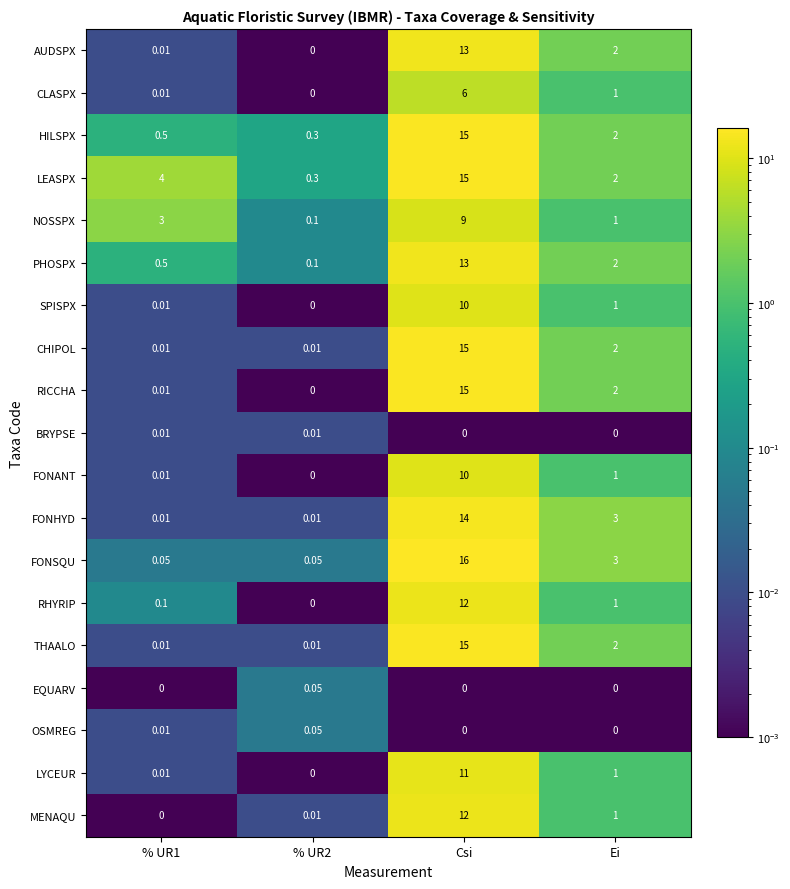

Count the number of data series in this chart.

19